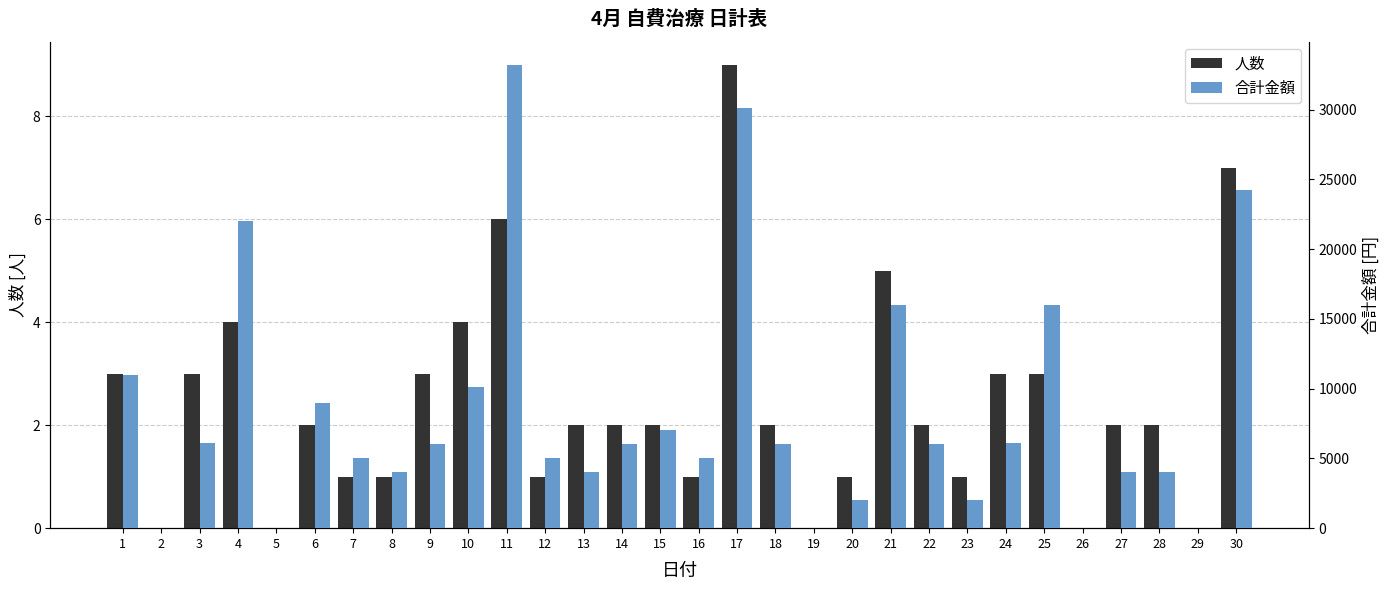

What is the greatest value displayed?

33200